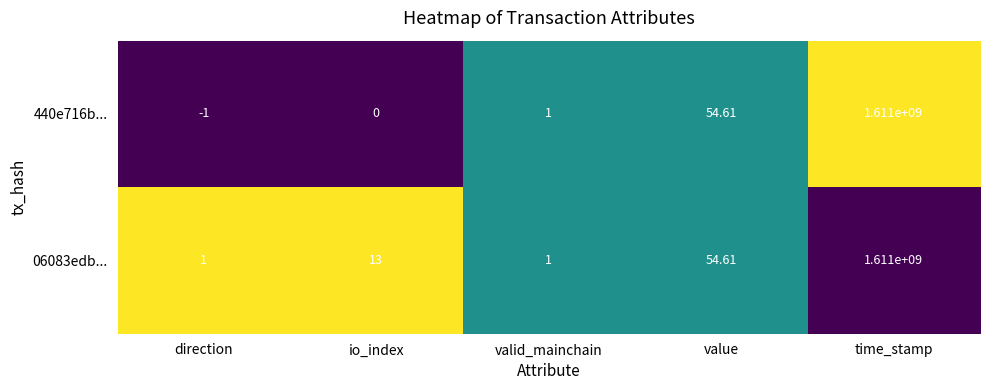

At which category is the sum across all series the highest?

time_stamp